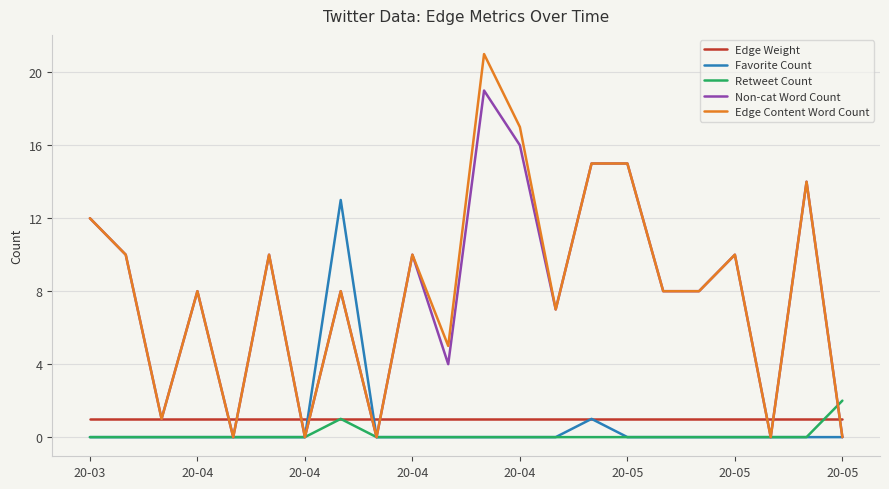

What is the difference between the second highest and second lowest values in the Favorite Count series?

1